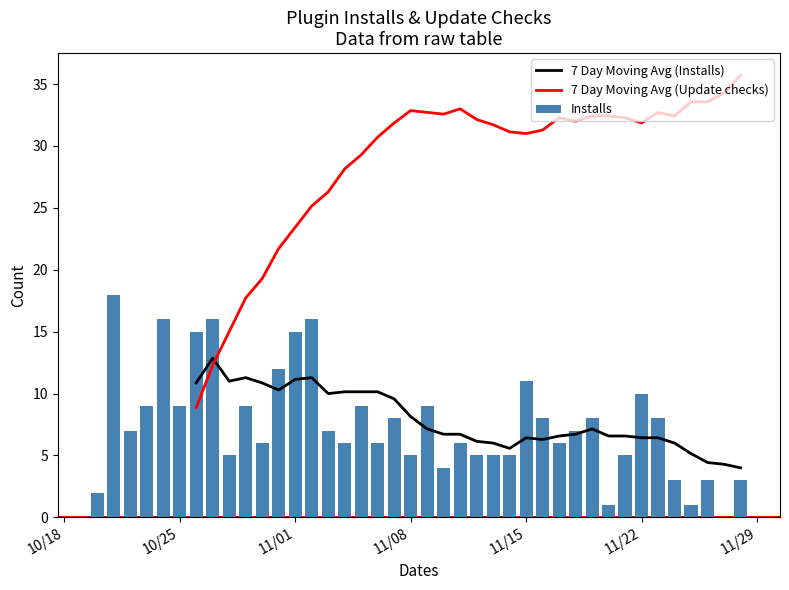

What is the difference between the second highest and second lowest values in the Installs series?

15.0